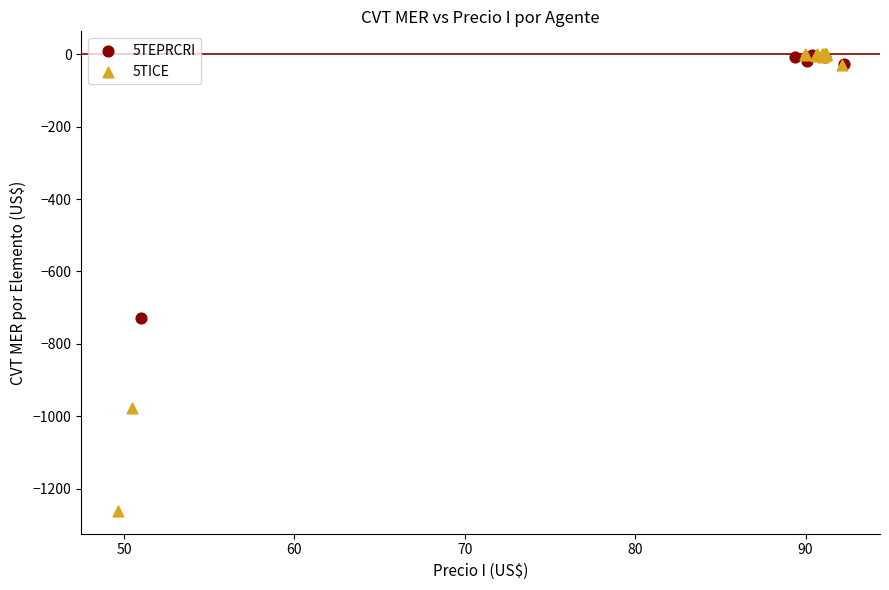

Which series reaches the minimum Y coordinate?

5TICE